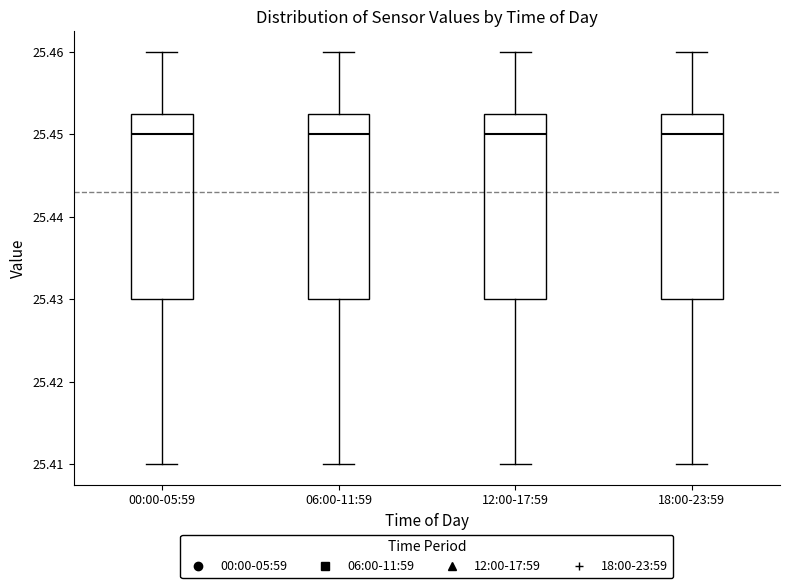

Reading left to right, transcribe this box plot: for each box, give where its median line is, the range the box spans, and where its two whiskers end, as read against the y-axis. The values are not printed on the chart, so give them approximately, as read against the axis.

00:00-05:59: median 25.450, box 25.430 to 25.453, whiskers 25.410 to 25.460
06:00-11:59: median 25.450, box 25.430 to 25.453, whiskers 25.410 to 25.460
12:00-17:59: median 25.450, box 25.430 to 25.453, whiskers 25.410 to 25.460
18:00-23:59: median 25.450, box 25.430 to 25.453, whiskers 25.410 to 25.460